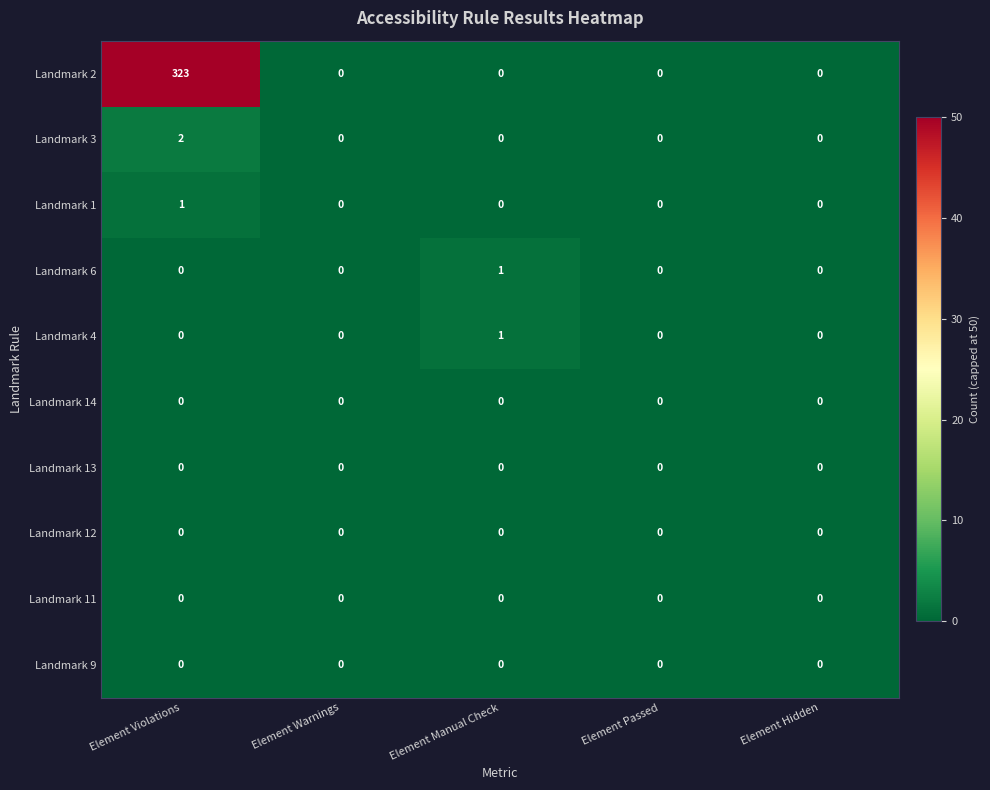

Which series has the widest spread of values?

Landmark 2